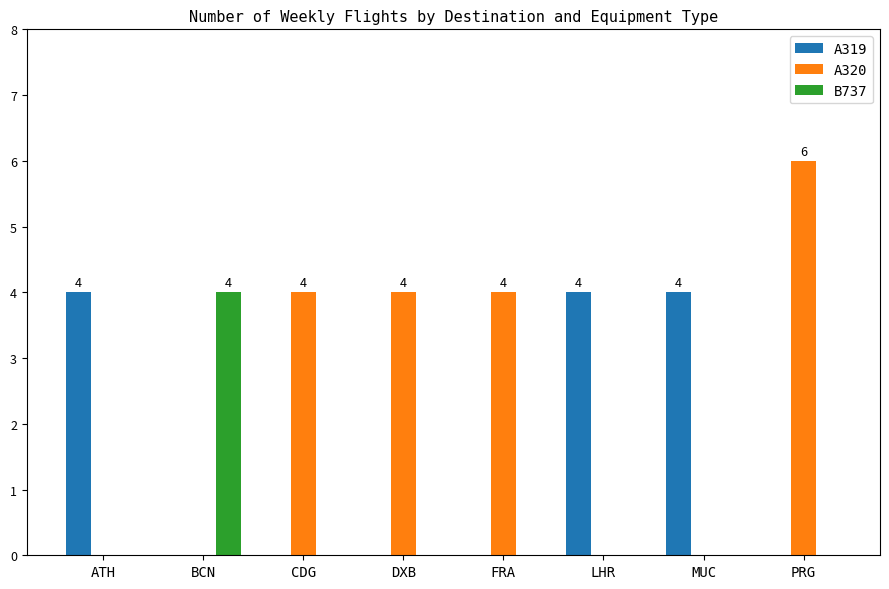

What is the sum of all A319 values?

12